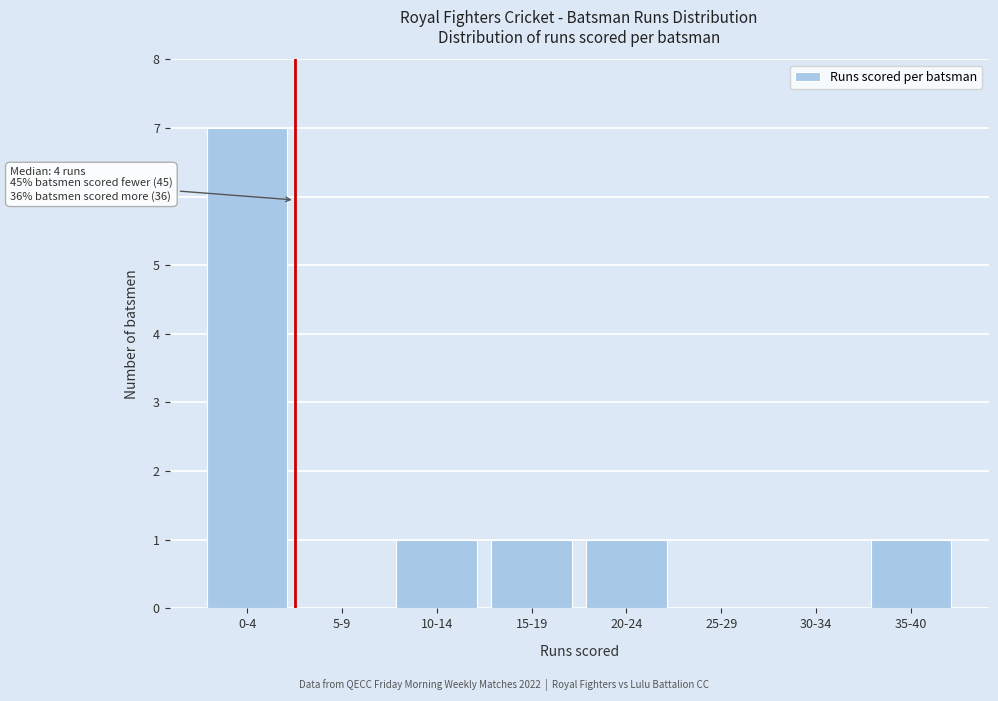

Reading left to right, extract all data points from this chart.

0-4=7	5-9=0	10-14=1	15-19=1	20-24=1	25-29=0	30-34=0	35-40=1